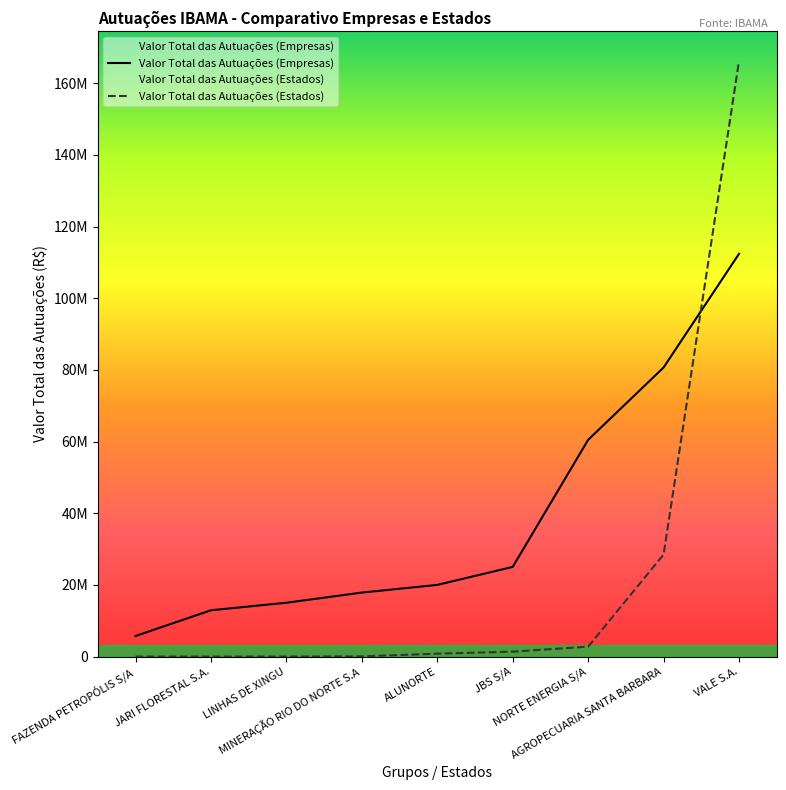

List the series in order of their peak value, highest first.

Valor Total das Autuações (Estados), Valor Total das Autuações (Empresas)